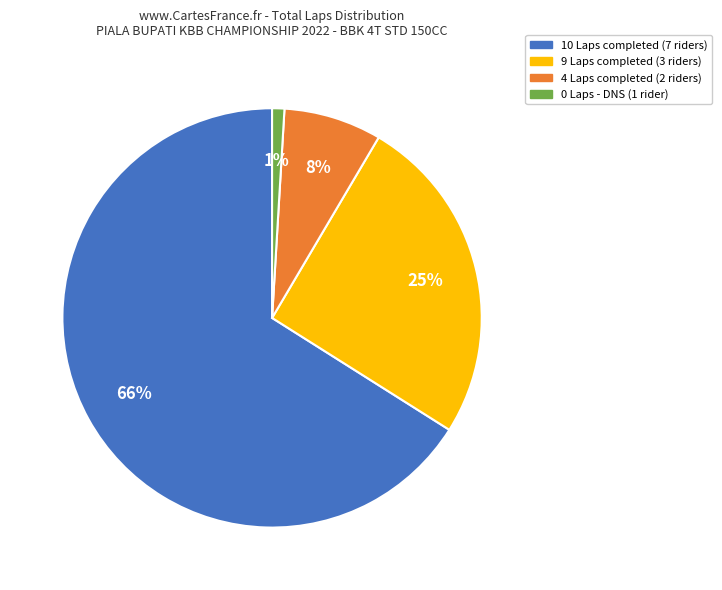

How many slices are in this pie chart?

4